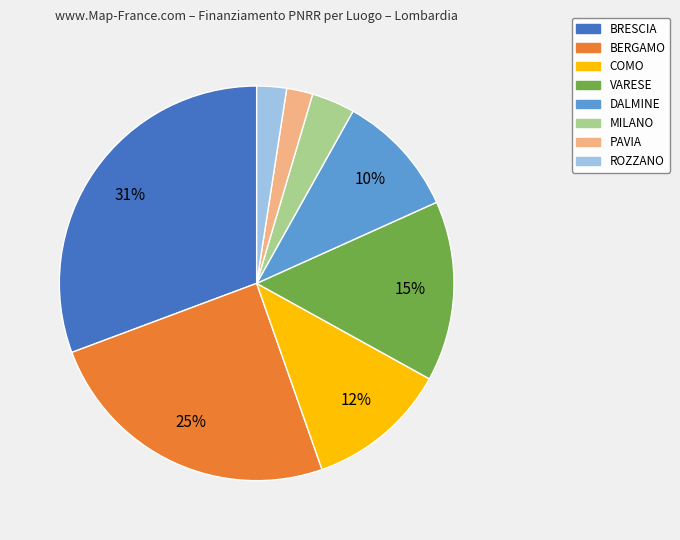

How many slices are in this pie chart?

8